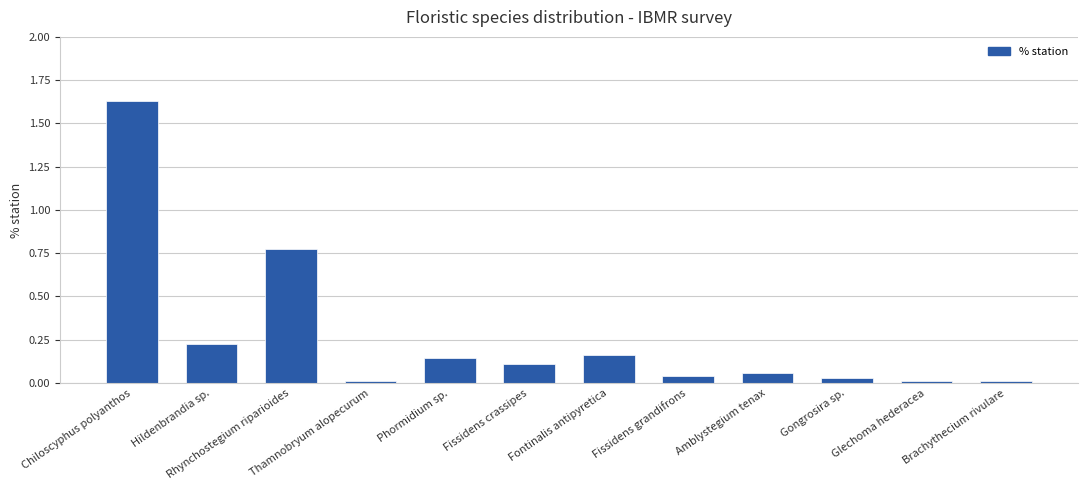

What position from the left is Phormidium sp.?

5